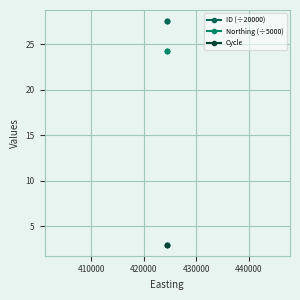

The value of Northing (÷5000) at 410000 is 11.3. True or false?

False